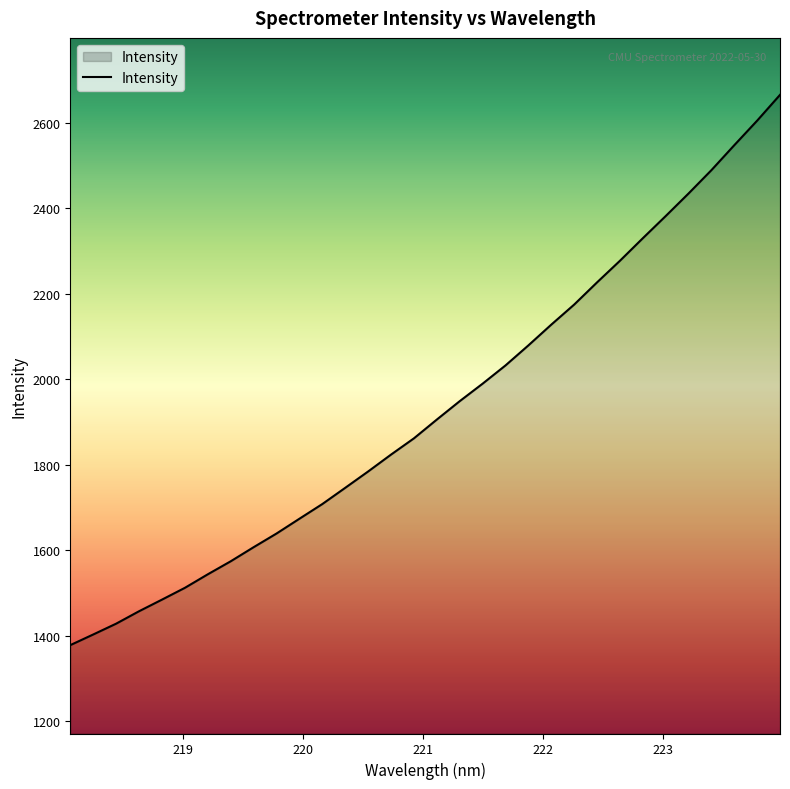

What is the minimum value shown in the chart?

1378.0